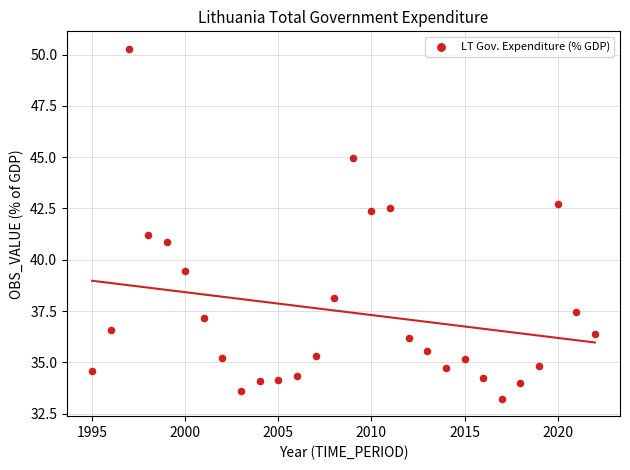

What is the range of Y values (max minus min)?

17.1